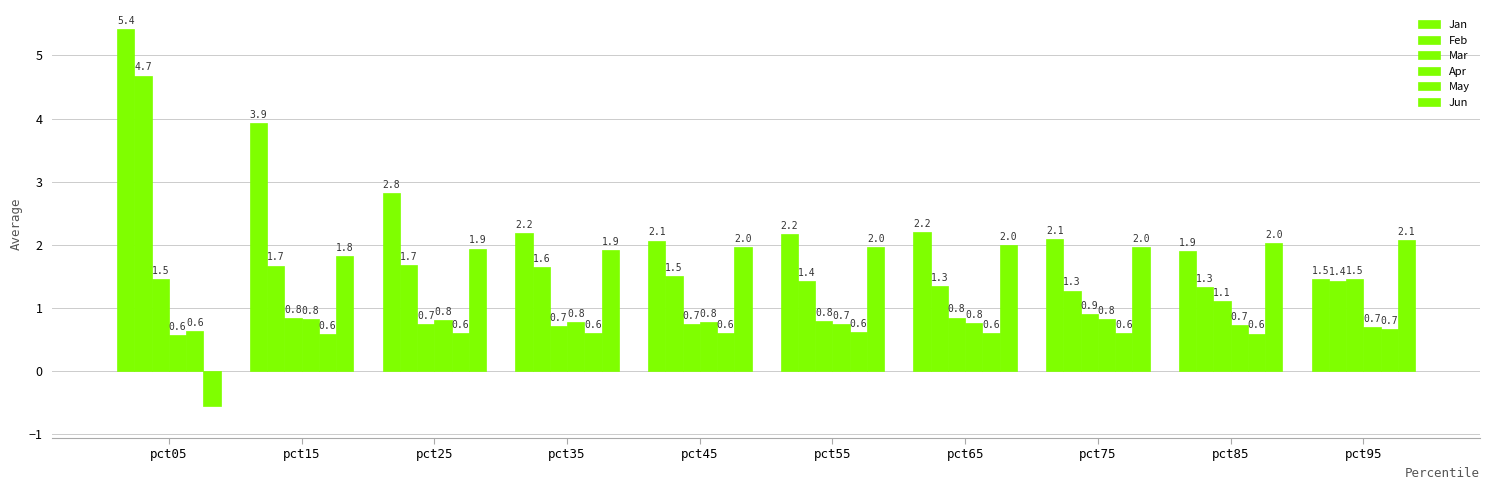

True or false: Mar has a value of 0.9 at pct95.

False